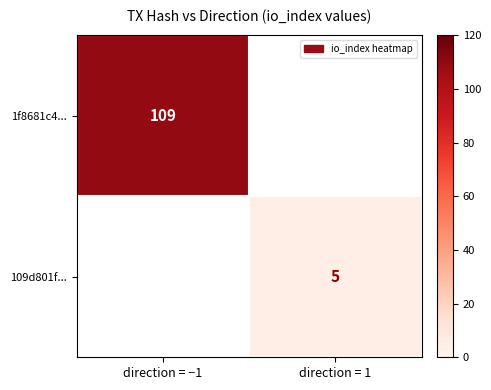

The value of 1f8681c4... at direction = −1 is 22.4. True or false?

False